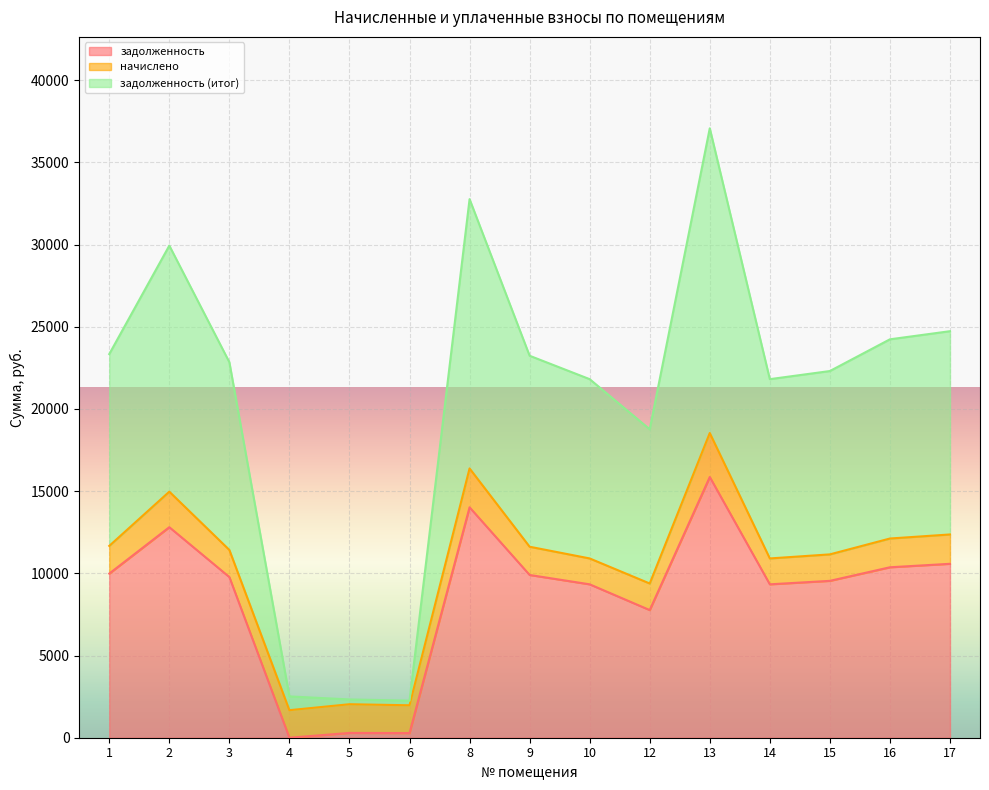

What are all the series names shown in the legend?

задолженность, начислено, задолженность (итог)